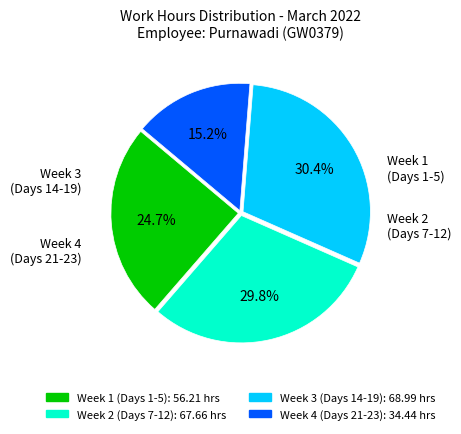

Does any single category account for the majority?

No